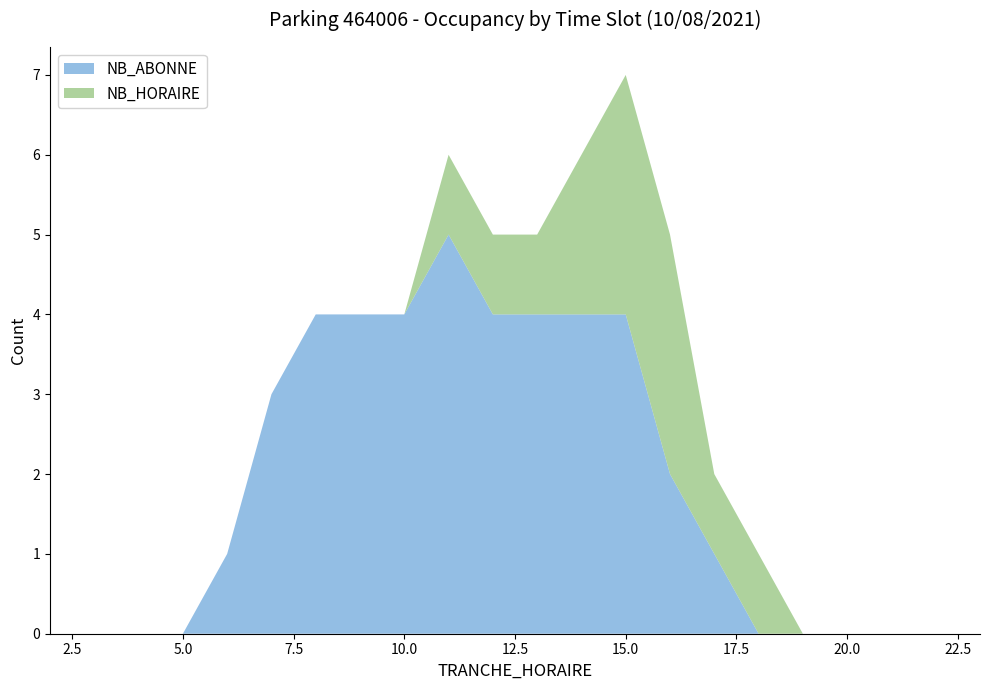

Reading left to right, what are all the values shown in this chart?

NB_ABONNE: 2=0	3=0	4=0	5=0	6=1	7=3	8=4	9=4	10=4	11=5	12=4	13=4	14=4	15=4	16=2	17=1	18=0	19=0	20=0	21=0	22=0	23=0
NB_HORAIRE: 2=0	3=0	4=0	5=0	6=0	7=0	8=0	9=0	10=0	11=1	12=1	13=1	14=2	15=3	16=3	17=1	18=1	19=0	20=0	21=0	22=0	23=0